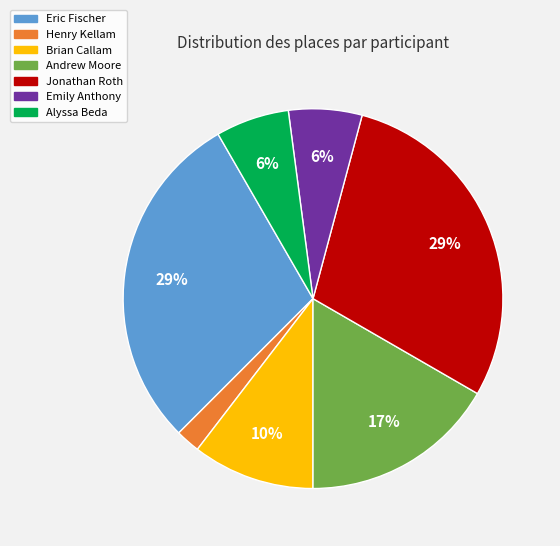

To the nearest percent, what percentage of the pie is Andrew Moore?

17%